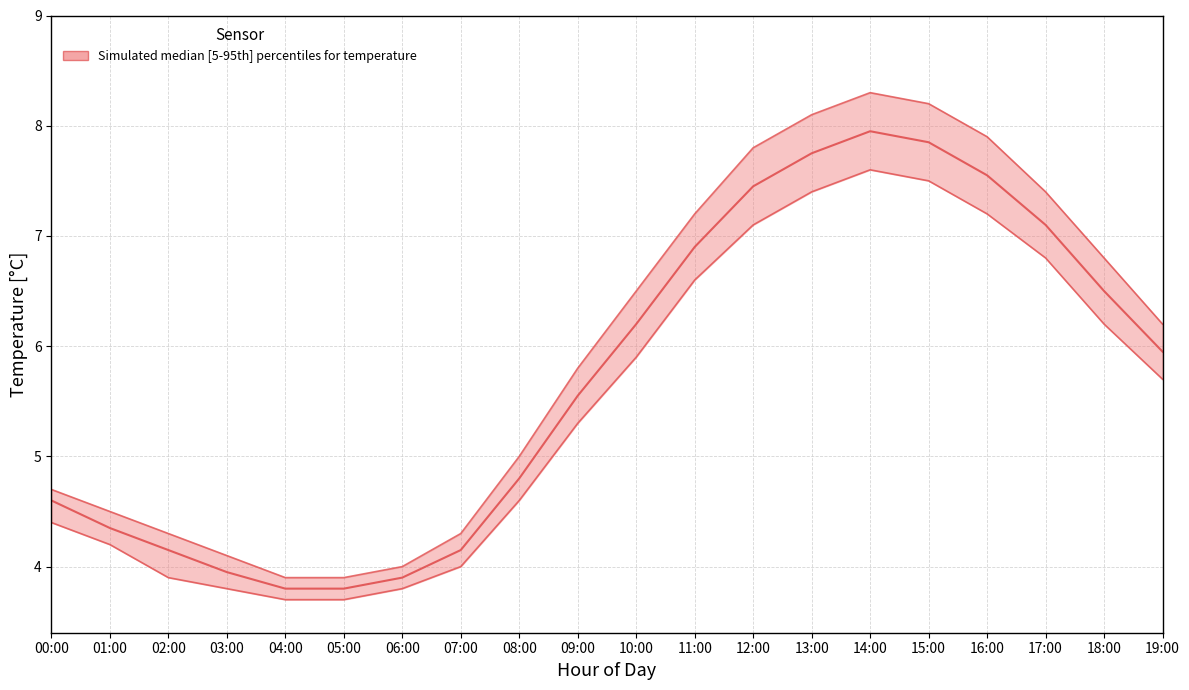

Reading left to right, transcribe all the data shown in this chart.

temperature_upper: 4.7	4.5	4.3	4.1	3.9	3.9	4.0	4.3	5.0	5.8	6.5	7.2	7.8	8.1	8.3	8.2	7.9	7.4	6.8	6.2
temperature_median: 4.6	4.3	4.2	4.0	3.8	3.8	3.9	4.2	4.8	5.5	6.2	6.9	7.5	7.8	8.0	7.8	7.5	7.1	6.5	6.0
temperature_lower: 4.4	4.2	3.9	3.8	3.7	3.7	3.8	4.0	4.6	5.3	5.9	6.6	7.1	7.4	7.6	7.5	7.2	6.8	6.2	5.7